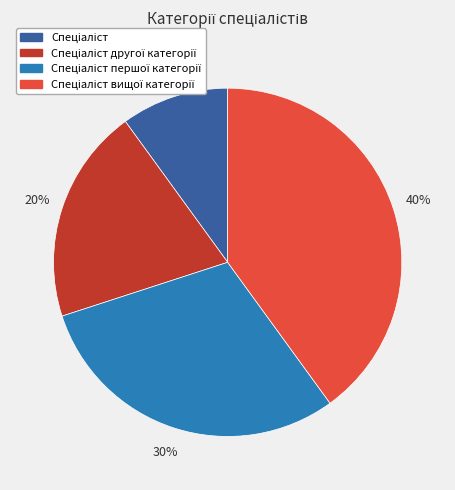

Is there any slice that represents more than half of the pie?

No